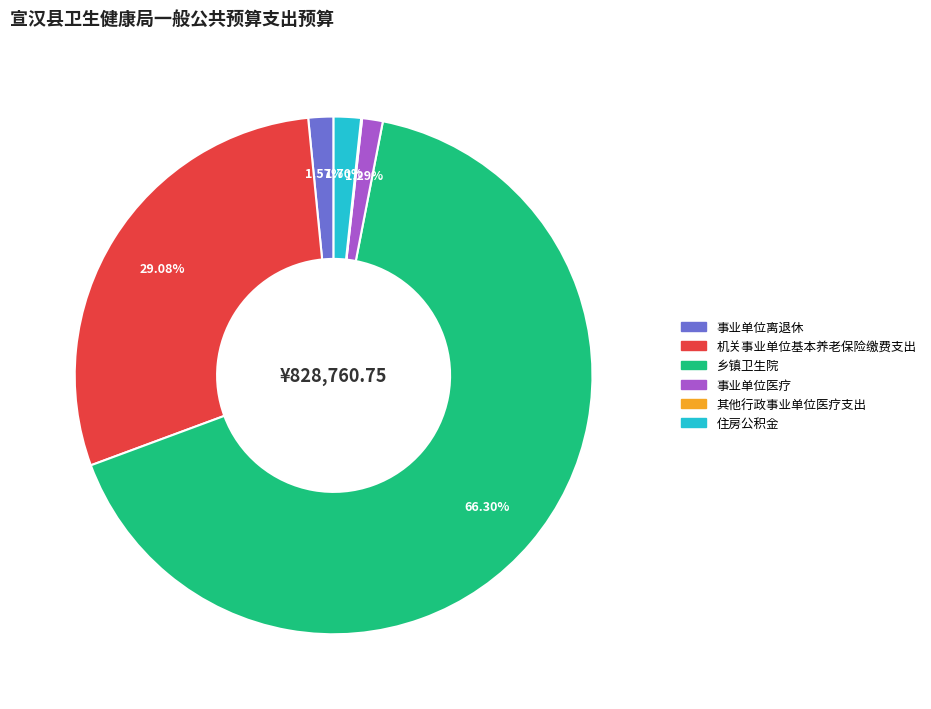

What percentage is the 机关事业单位基本养老保险缴费支出 slice, to the nearest percent?

29%